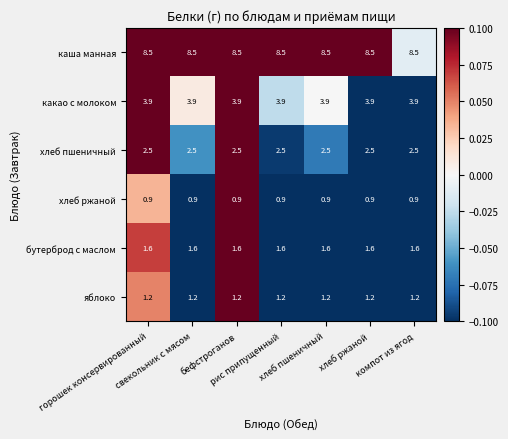

What is the sum of all каша манная values?

59.5